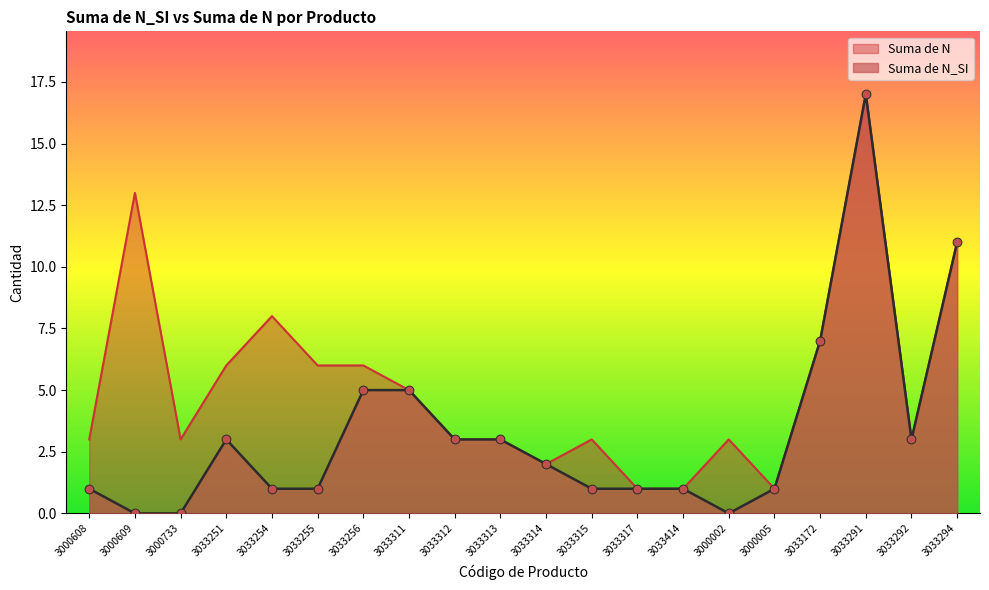

At which category is the sum across all series the highest?

3033291